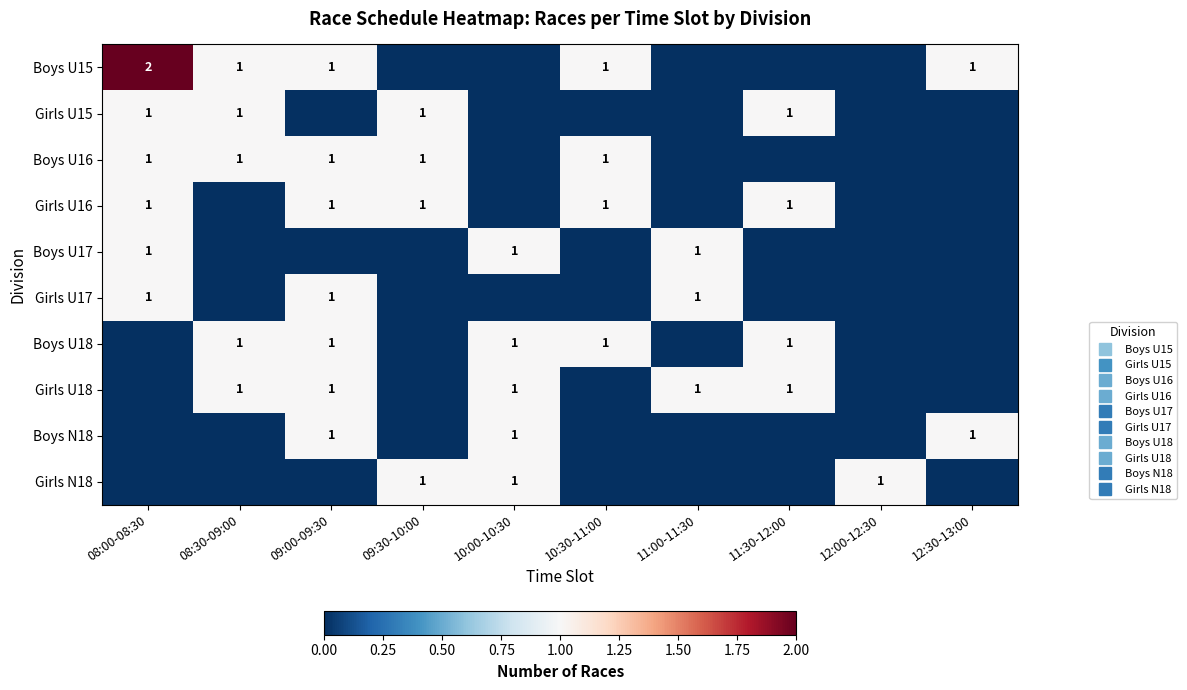

The value of Girls N18 at 09:00-09:30 is -1. True or false?

False